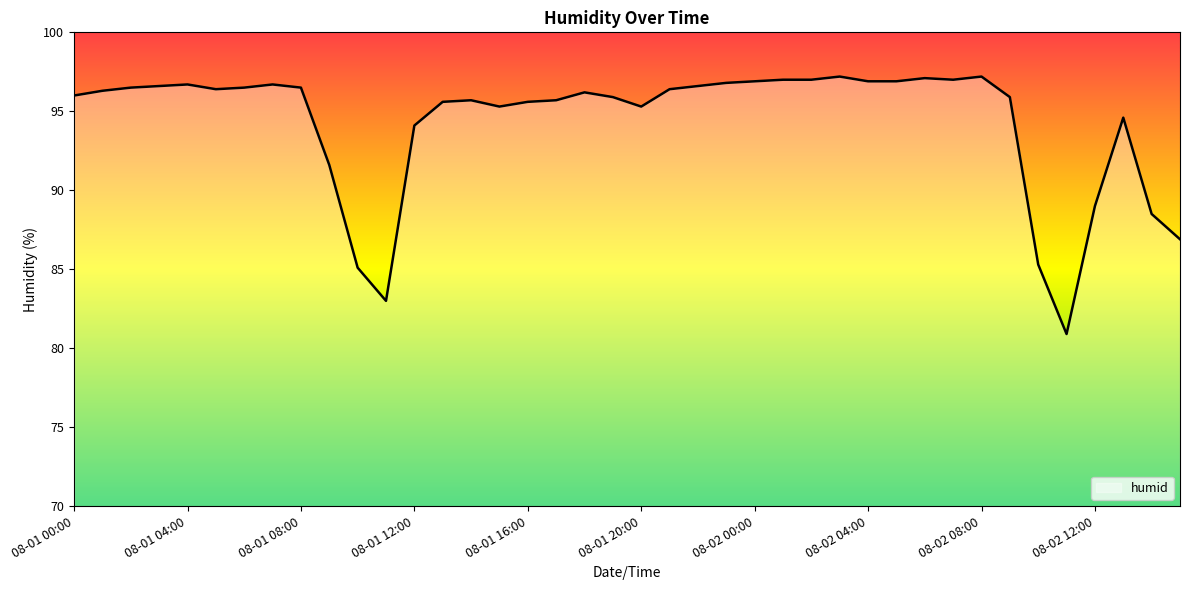

How many lines are shown in the chart?

1